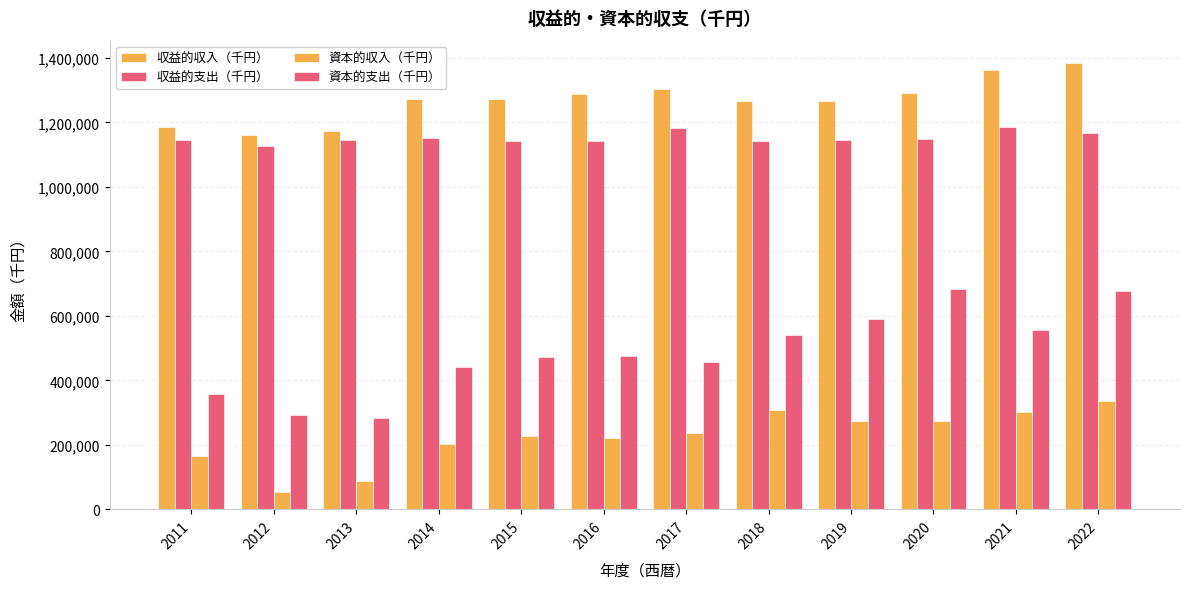

Does the chart contain any negative values?

No